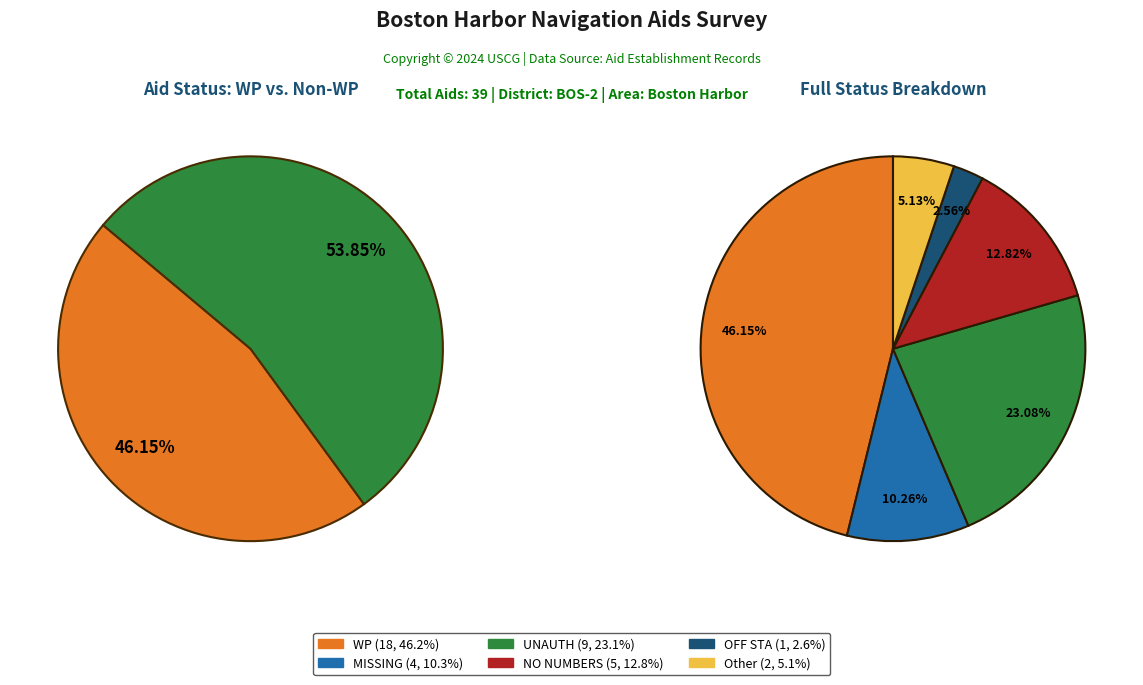

Which slice is the smallest?

OFF STA